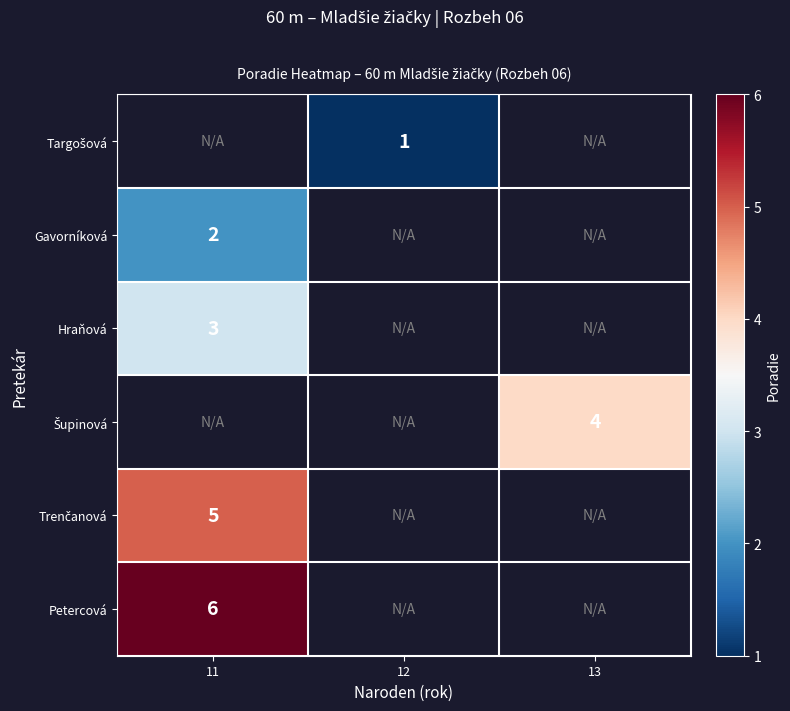

How many values in Hraňová are above zero?

1